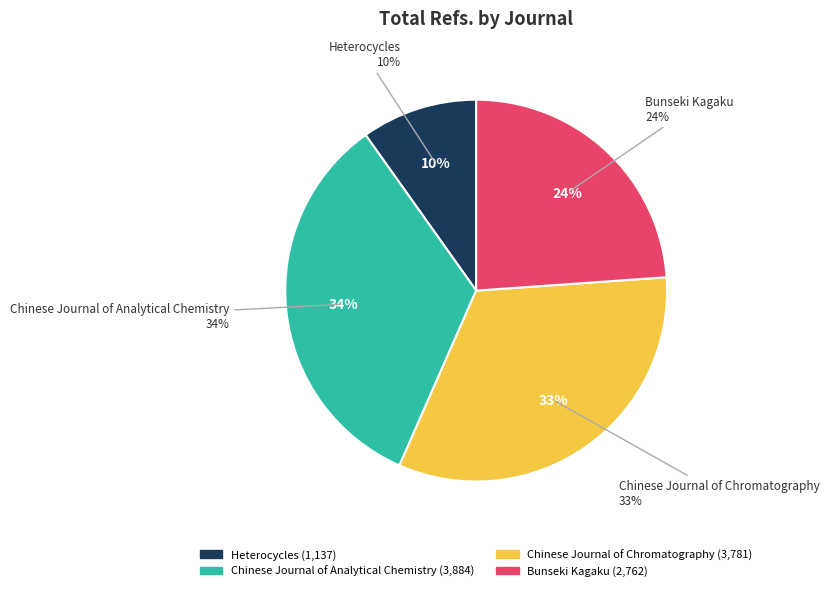

Which category has the smallest portion of the pie?

Heterocycles